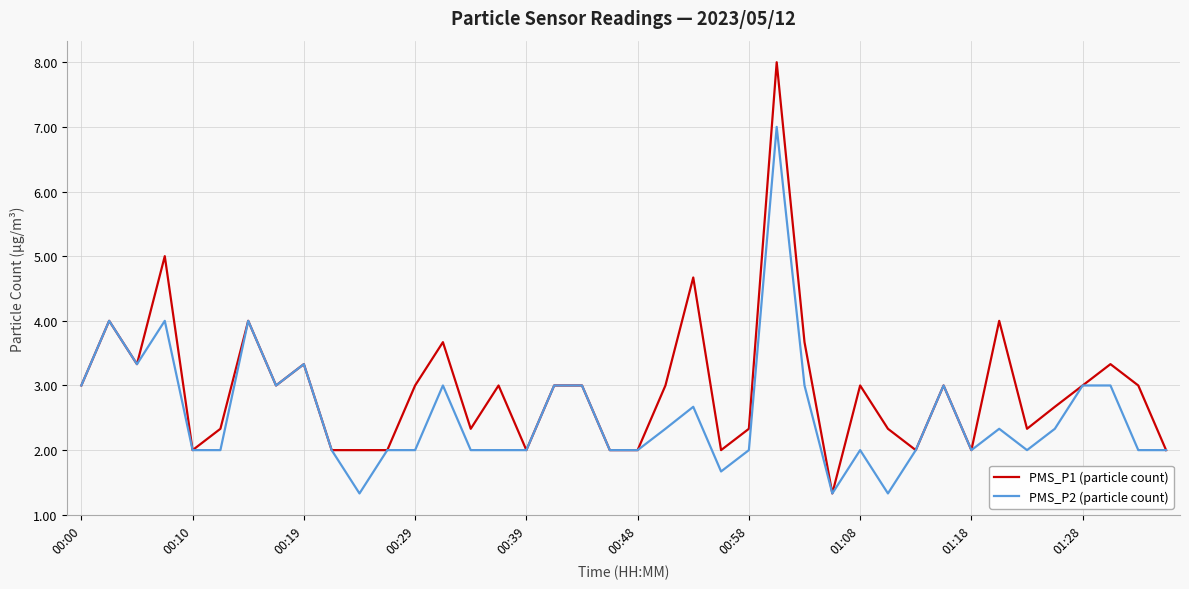

What is the maximum value for PMS_P2 (particle count)?

7.0